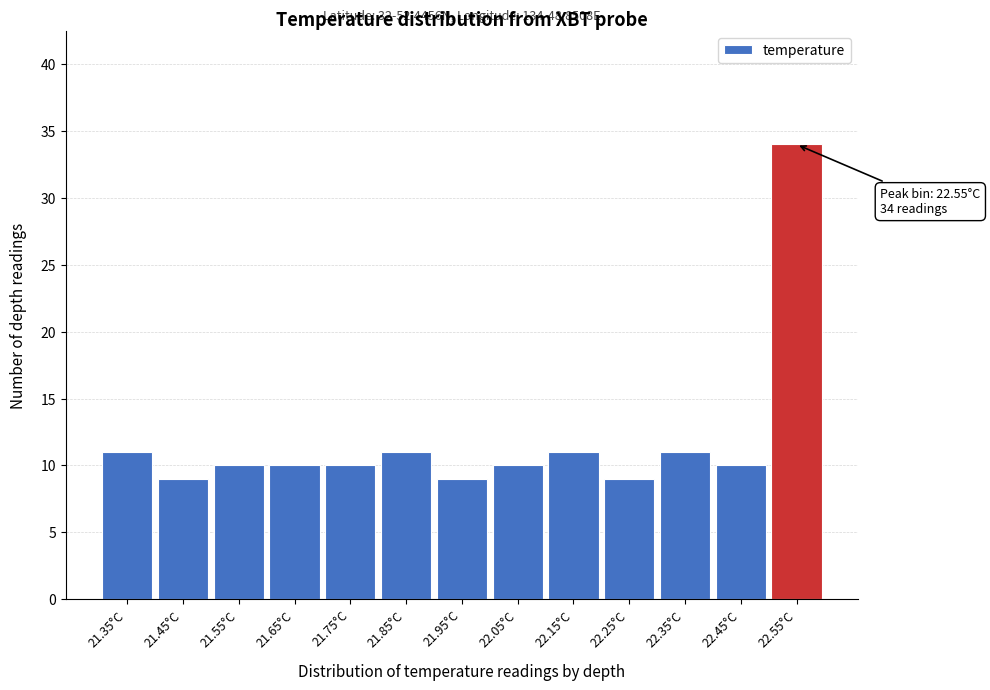

Over which range of the x-axis is the bar tallest?

22.5 to 22.6